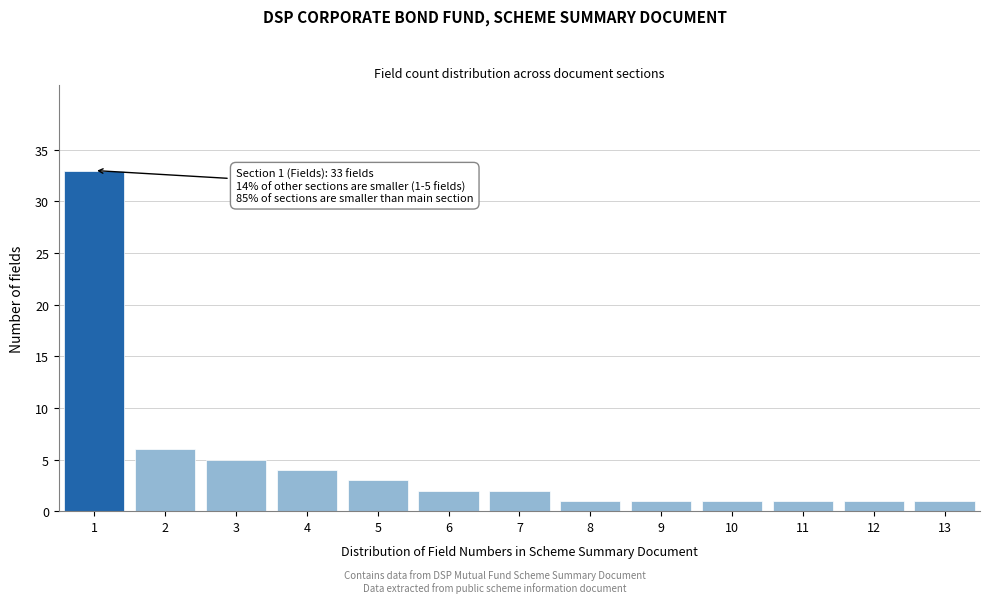

Reading right to left, what are all the values shown in this chart?

1	1	1	1	1	1	2	2	3	4	5	6	33